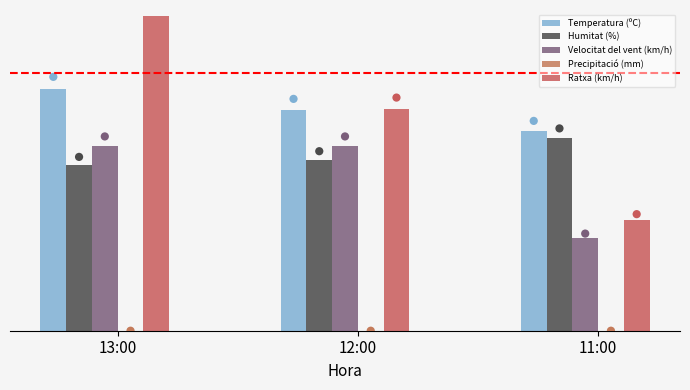

Is the value of Temperatura (ºC) at 13:00 greater than the value of Ratxa (km/h) at 12:00?

Yes